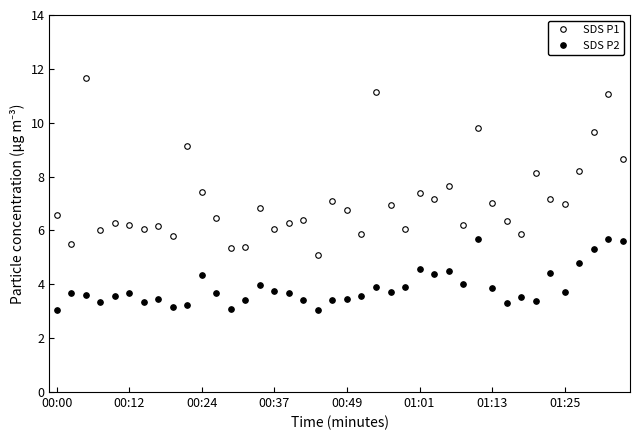

Count the number of categories in the chart.

40